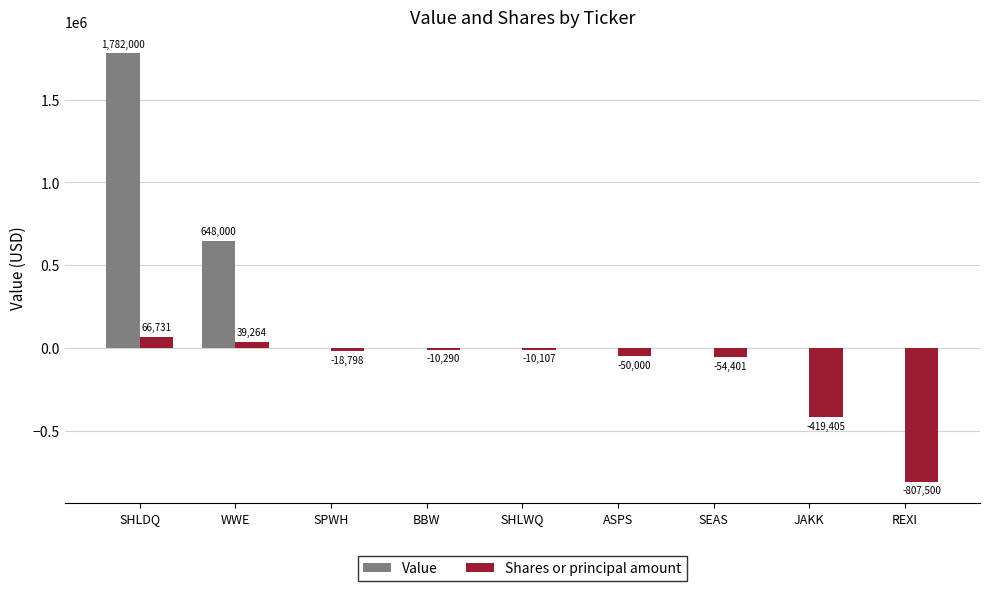

At which label is Value closest to 891000?

WWE